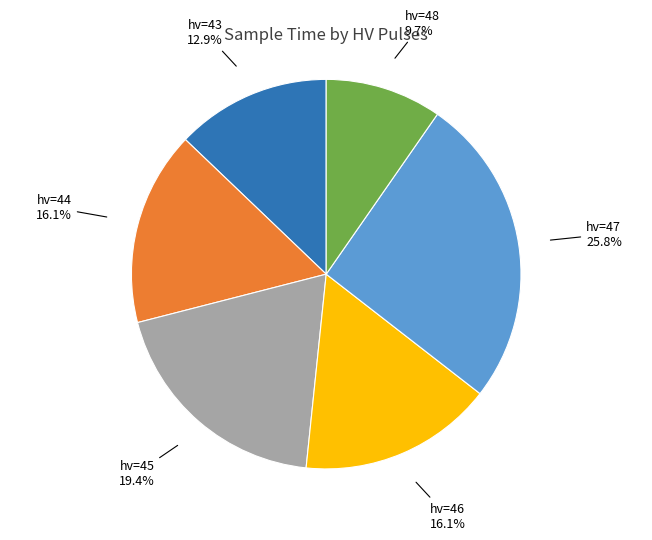

Is there any slice that represents more than half of the pie?

No